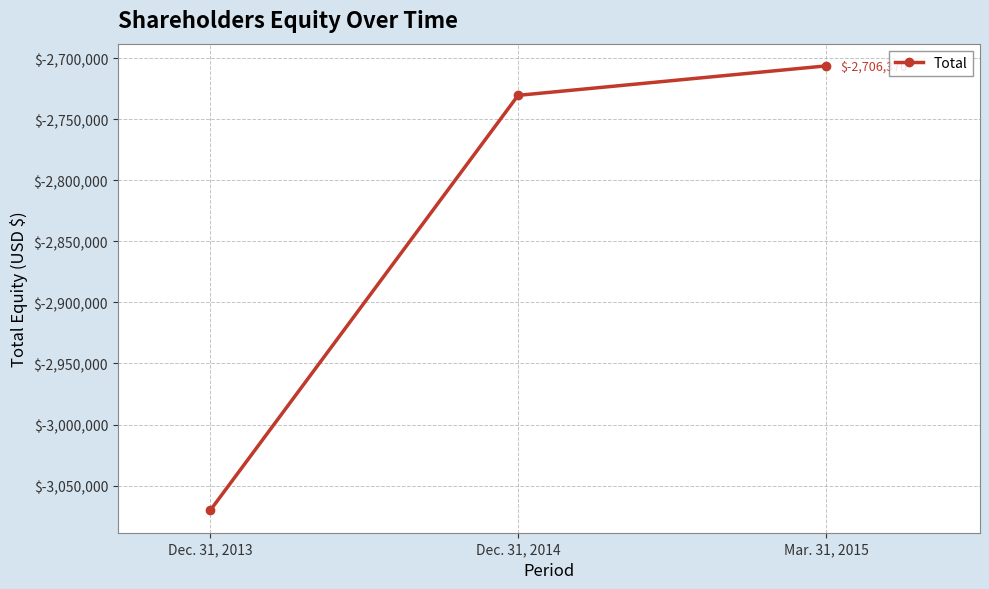

Reading left to right, transcribe all the data shown in this chart.

Dec. 31, 2013=-3070336	Dec. 31, 2014=-2730486	Mar. 31, 2015=-2706370